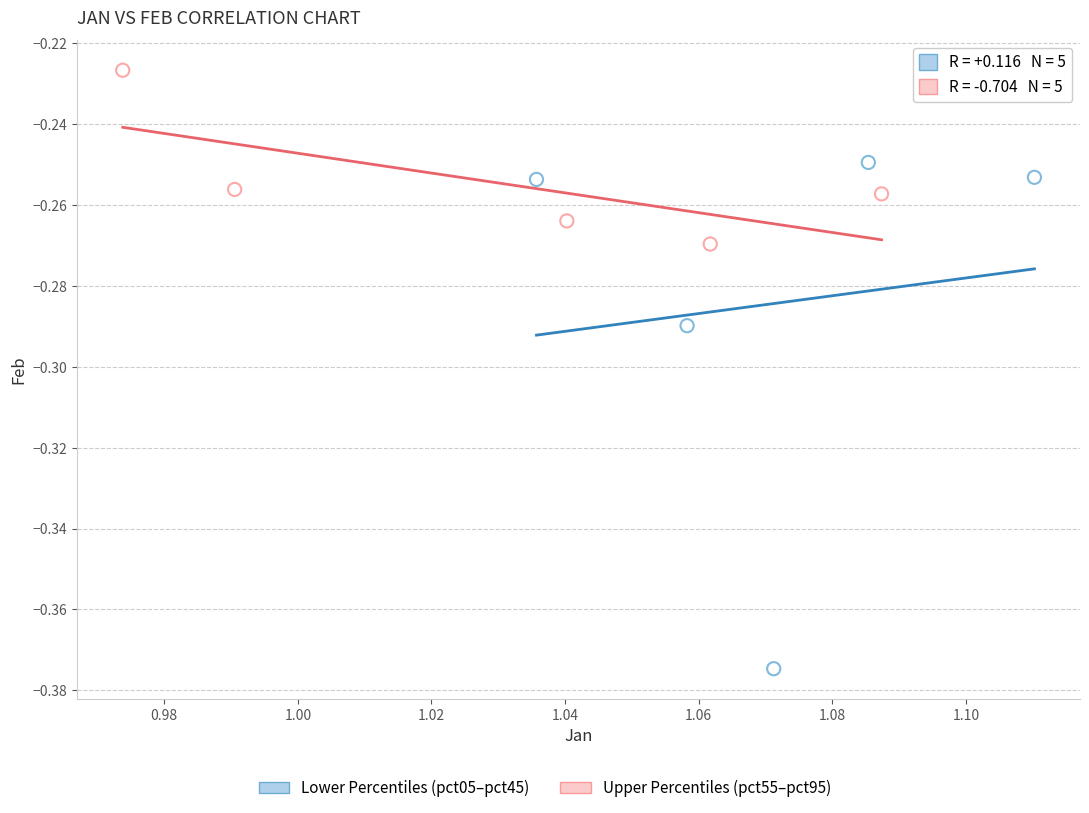

Which series reaches the minimum Y coordinate?

Lower Percentiles (pct05–pct45)